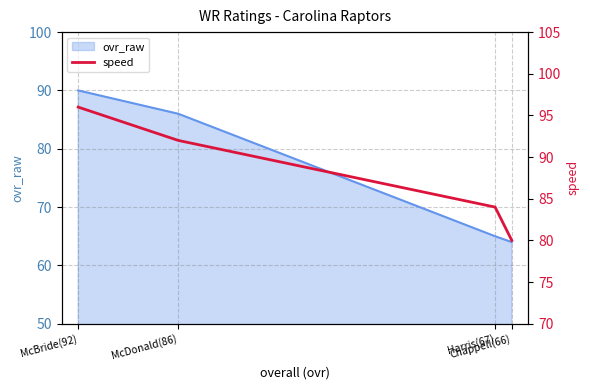

At which category does the chart reach its minimum across all series?

Chappell(66)